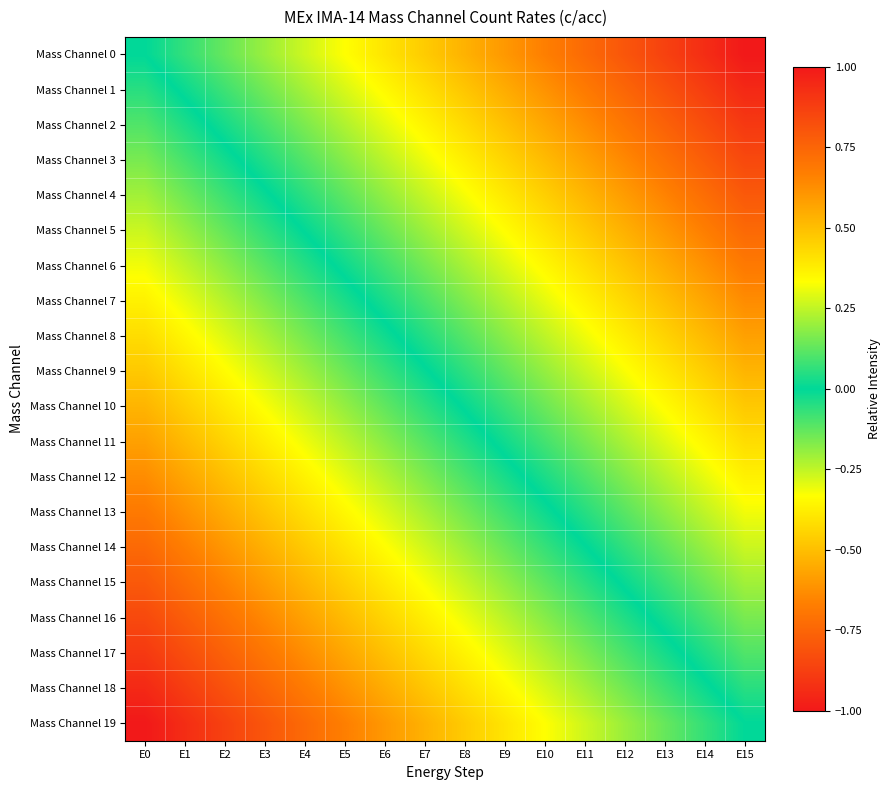

Reading right to left, extract all data points from this chart.

Mass Channel 0: E15=-1.0	E14=-0.9	E13=-0.9	E12=-0.8	E11=-0.7	E10=-0.7	E9=-0.6	E8=-0.5	E7=-0.5	E6=-0.4	E5=-0.3	E4=-0.3	E3=-0.2	E2=-0.1	E1=-0.1	E0=0.0
Mass Channel 1: E15=-0.9	E14=-0.9	E13=-0.8	E12=-0.7	E11=-0.7	E10=-0.6	E9=-0.5	E8=-0.5	E7=-0.4	E6=-0.3	E5=-0.3	E4=-0.2	E3=-0.1	E2=-0.1	E1=-0.0	E0=0.1
Mass Channel 2: E15=-0.9	E14=-0.8	E13=-0.8	E12=-0.7	E11=-0.6	E10=-0.6	E9=-0.5	E8=-0.4	E7=-0.4	E6=-0.3	E5=-0.2	E4=-0.2	E3=-0.1	E2=-0.0	E1=0.0	E0=0.1
Mass Channel 3: E15=-0.8	E14=-0.8	E13=-0.7	E12=-0.6	E11=-0.6	E10=-0.5	E9=-0.4	E8=-0.4	E7=-0.3	E6=-0.2	E5=-0.2	E4=-0.1	E3=-0.0	E2=0.0	E1=0.1	E0=0.2
Mass Channel 4: E15=-0.8	E14=-0.7	E13=-0.7	E12=-0.6	E11=-0.5	E10=-0.5	E9=-0.4	E8=-0.3	E7=-0.3	E6=-0.2	E5=-0.1	E4=-0.1	E3=0.0	E2=0.1	E1=0.1	E0=0.2
Mass Channel 5: E15=-0.7	E14=-0.7	E13=-0.6	E12=-0.5	E11=-0.5	E10=-0.4	E9=-0.3	E8=-0.3	E7=-0.2	E6=-0.1	E5=-0.1	E4=-0.0	E3=0.1	E2=0.1	E1=0.2	E0=0.3
Mass Channel 6: E15=-0.7	E14=-0.6	E13=-0.6	E12=-0.5	E11=-0.4	E10=-0.4	E9=-0.3	E8=-0.2	E7=-0.2	E6=-0.1	E5=-0.0	E4=0.0	E3=0.1	E2=0.2	E1=0.2	E0=0.3
Mass Channel 7: E15=-0.6	E14=-0.6	E13=-0.5	E12=-0.4	E11=-0.4	E10=-0.3	E9=-0.2	E8=-0.2	E7=-0.1	E6=-0.0	E5=0.0	E4=0.1	E3=0.2	E2=0.2	E1=0.3	E0=0.4
Mass Channel 8: E15=-0.6	E14=-0.5	E13=-0.4	E12=-0.4	E11=-0.3	E10=-0.2	E9=-0.2	E8=-0.1	E7=-0.0	E6=0.0	E5=0.1	E4=0.2	E3=0.2	E2=0.3	E1=0.4	E0=0.4
Mass Channel 9: E15=-0.5	E14=-0.5	E13=-0.4	E12=-0.3	E11=-0.3	E10=-0.2	E9=-0.1	E8=-0.1	E7=0.0	E6=0.1	E5=0.1	E4=0.2	E3=0.3	E2=0.3	E1=0.4	E0=0.5
Mass Channel 10: E15=-0.5	E14=-0.4	E13=-0.3	E12=-0.3	E11=-0.2	E10=-0.1	E9=-0.1	E8=-0.0	E7=0.1	E6=0.1	E5=0.2	E4=0.3	E3=0.3	E2=0.4	E1=0.5	E0=0.5
Mass Channel 11: E15=-0.4	E14=-0.4	E13=-0.3	E12=-0.2	E11=-0.2	E10=-0.1	E9=-0.0	E8=0.0	E7=0.1	E6=0.2	E5=0.2	E4=0.3	E3=0.4	E2=0.4	E1=0.5	E0=0.6
Mass Channel 12: E15=-0.4	E14=-0.3	E13=-0.2	E12=-0.2	E11=-0.1	E10=-0.0	E9=0.0	E8=0.1	E7=0.2	E6=0.2	E5=0.3	E4=0.4	E3=0.4	E2=0.5	E1=0.6	E0=0.6
Mass Channel 13: E15=-0.3	E14=-0.2	E13=-0.2	E12=-0.1	E11=-0.0	E10=0.0	E9=0.1	E8=0.2	E7=0.2	E6=0.3	E5=0.4	E4=0.4	E3=0.5	E2=0.6	E1=0.6	E0=0.7
Mass Channel 14: E15=-0.3	E14=-0.2	E13=-0.1	E12=-0.1	E11=0.0	E10=0.1	E9=0.1	E8=0.2	E7=0.3	E6=0.3	E5=0.4	E4=0.5	E3=0.5	E2=0.6	E1=0.7	E0=0.7
Mass Channel 15: E15=-0.2	E14=-0.1	E13=-0.1	E12=-0.0	E11=0.1	E10=0.1	E9=0.2	E8=0.3	E7=0.3	E6=0.4	E5=0.5	E4=0.5	E3=0.6	E2=0.7	E1=0.7	E0=0.8
Mass Channel 16: E15=-0.2	E14=-0.1	E13=-0.0	E12=0.0	E11=0.1	E10=0.2	E9=0.2	E8=0.3	E7=0.4	E6=0.4	E5=0.5	E4=0.6	E3=0.6	E2=0.7	E1=0.8	E0=0.8
Mass Channel 17: E15=-0.1	E14=-0.0	E13=0.0	E12=0.1	E11=0.2	E10=0.2	E9=0.3	E8=0.4	E7=0.4	E6=0.5	E5=0.6	E4=0.6	E3=0.7	E2=0.8	E1=0.8	E0=0.9
Mass Channel 18: E15=-0.1	E14=0.0	E13=0.1	E12=0.1	E11=0.2	E10=0.3	E9=0.3	E8=0.4	E7=0.5	E6=0.5	E5=0.6	E4=0.7	E3=0.7	E2=0.8	E1=0.9	E0=0.9
Mass Channel 19: E15=0.0	E14=0.1	E13=0.1	E12=0.2	E11=0.3	E10=0.3	E9=0.4	E8=0.5	E7=0.5	E6=0.6	E5=0.7	E4=0.7	E3=0.8	E2=0.9	E1=0.9	E0=1.0